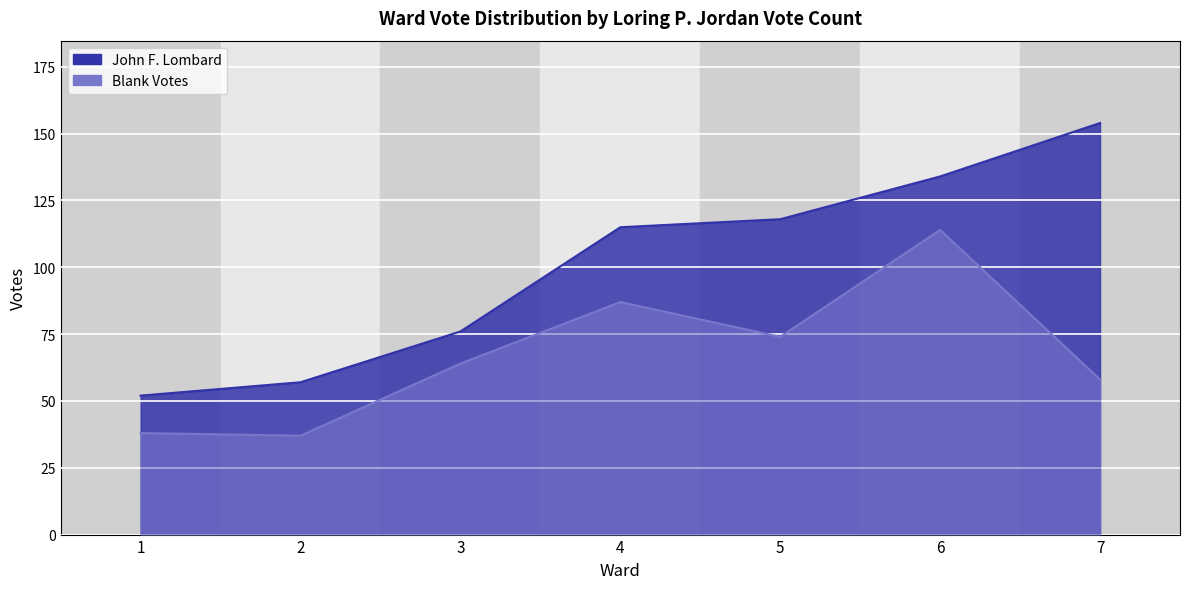

What is the sum of all John F. Lombard values?

706